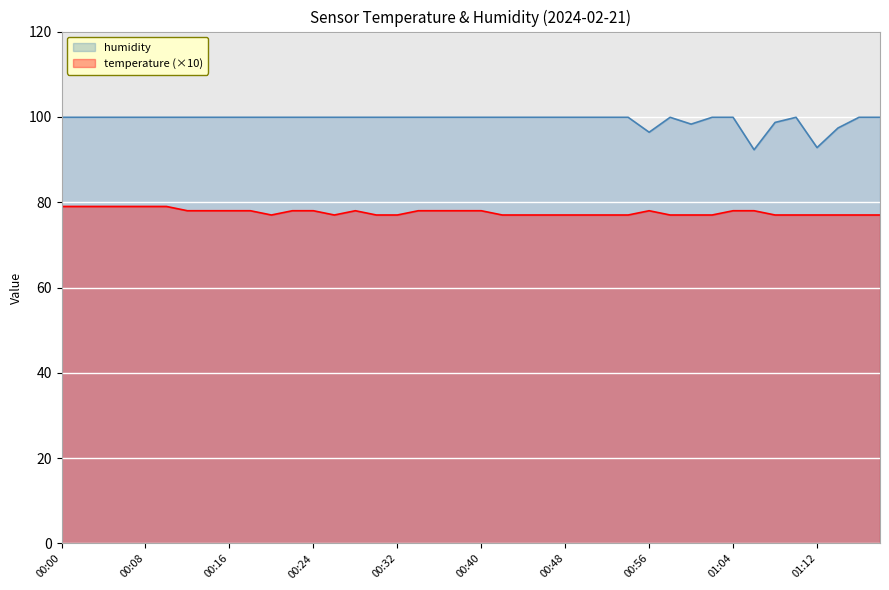

What is the value of the temperature point at the 35th from the left?

77.0